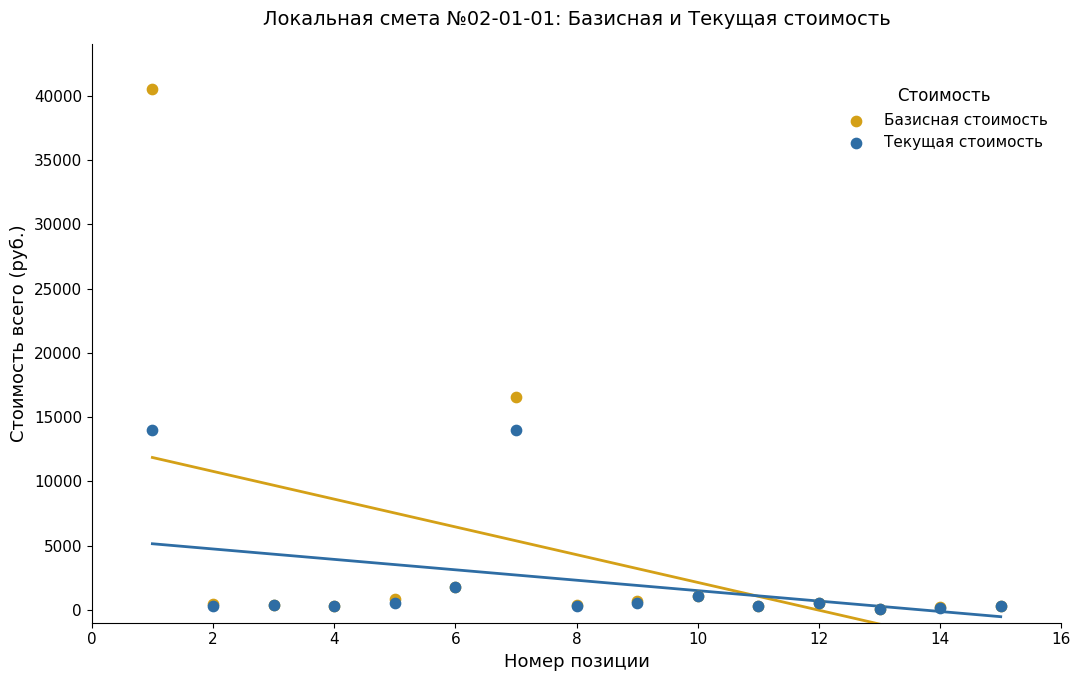

Across all series, what Y value is closest to 20281?

16550